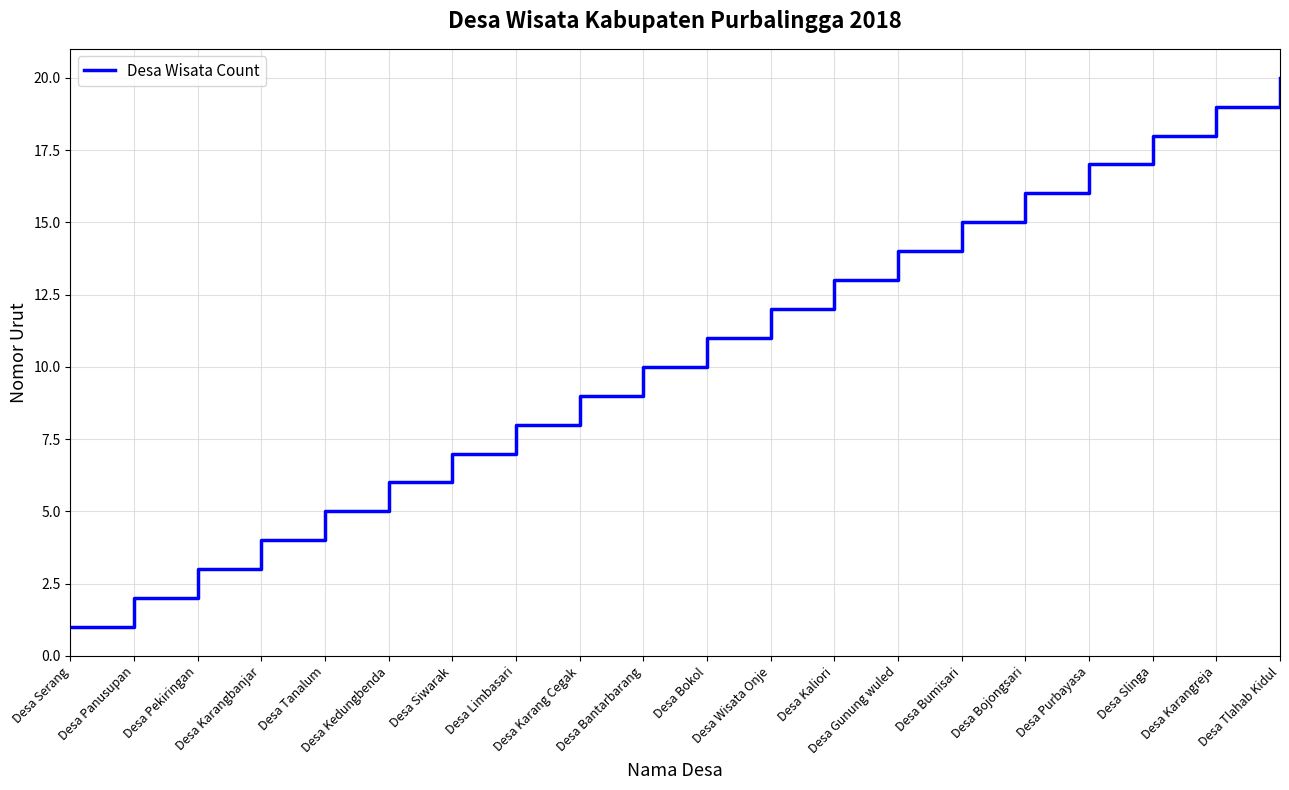

True or false: the data shows 12 at Desa Limbasari.

False